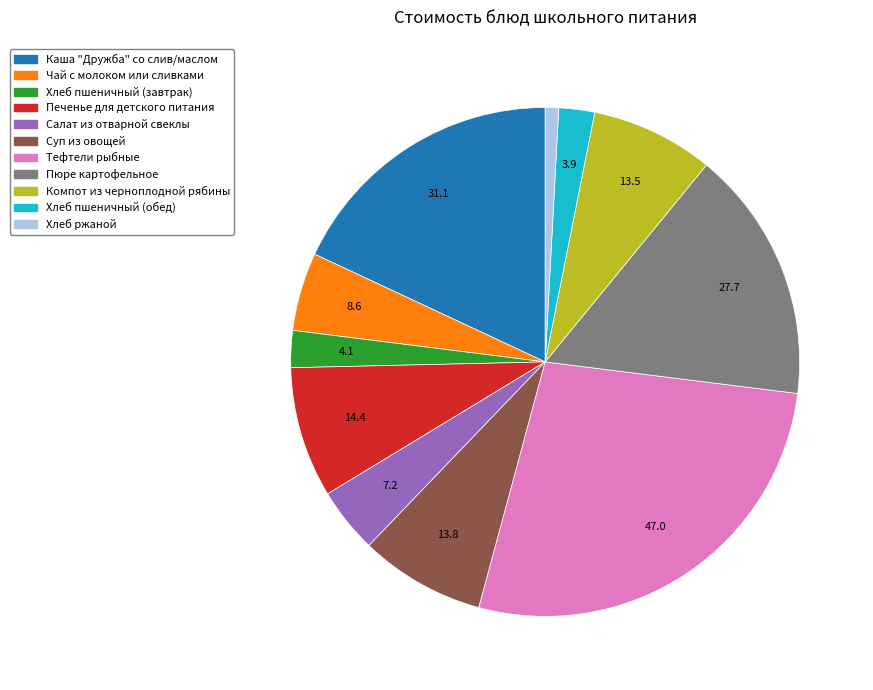

True or false: Каша "Дружба" со слив/маслом accounts for 9% of the total.

False